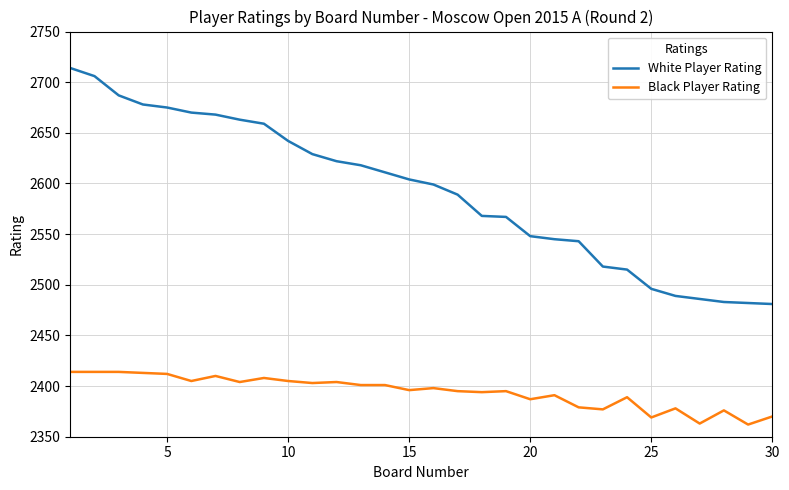

True or false: Black Player Rating and White Player Rating cross at least once.

False